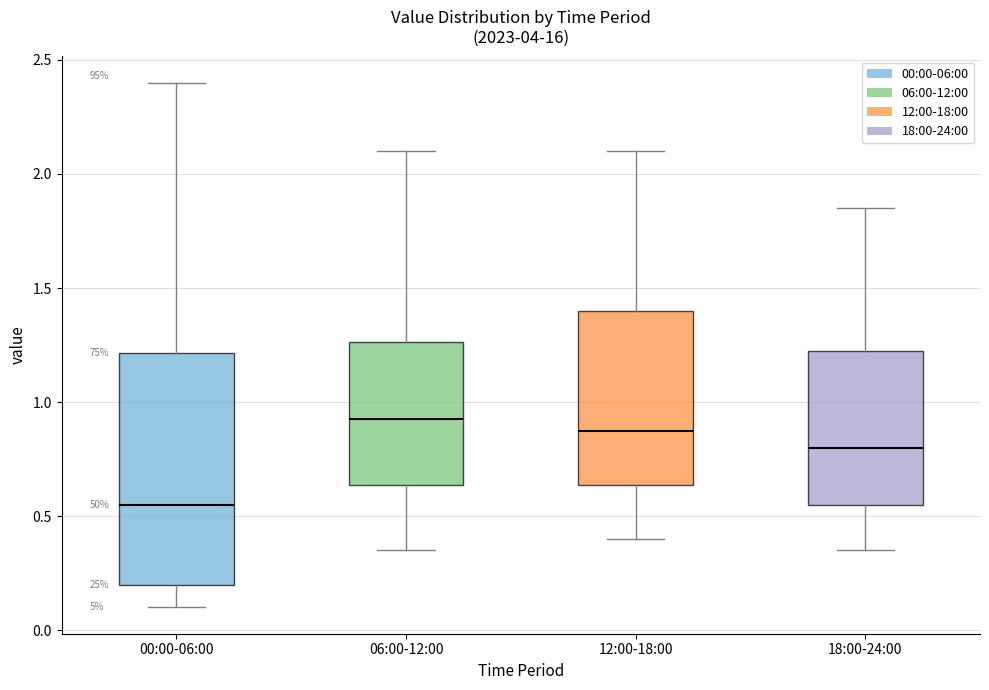

Reading left to right, transcribe this box plot: for each box, give where its median line is, the range the box spans, and where its two whiskers end, as read against the y-axis. The values are not printed on the chart, so give them approximately, as read against the axis.

00:00-06:00: median 0.55, box 0.20 to 1.20, whiskers 0.10 to 2.40
06:00-12:00: median 0.95, box 0.65 to 1.25, whiskers 0.35 to 2.10
12:00-18:00: median 0.90, box 0.65 to 1.40, whiskers 0.40 to 2.10
18:00-24:00: median 0.80, box 0.55 to 1.25, whiskers 0.35 to 1.85